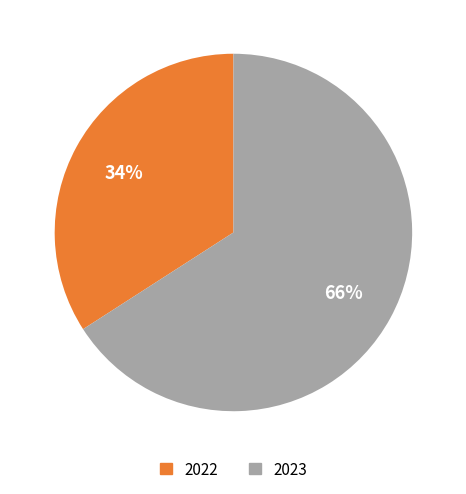

To the nearest percent, what is the combined percentage of 2023 and 2022?

100%